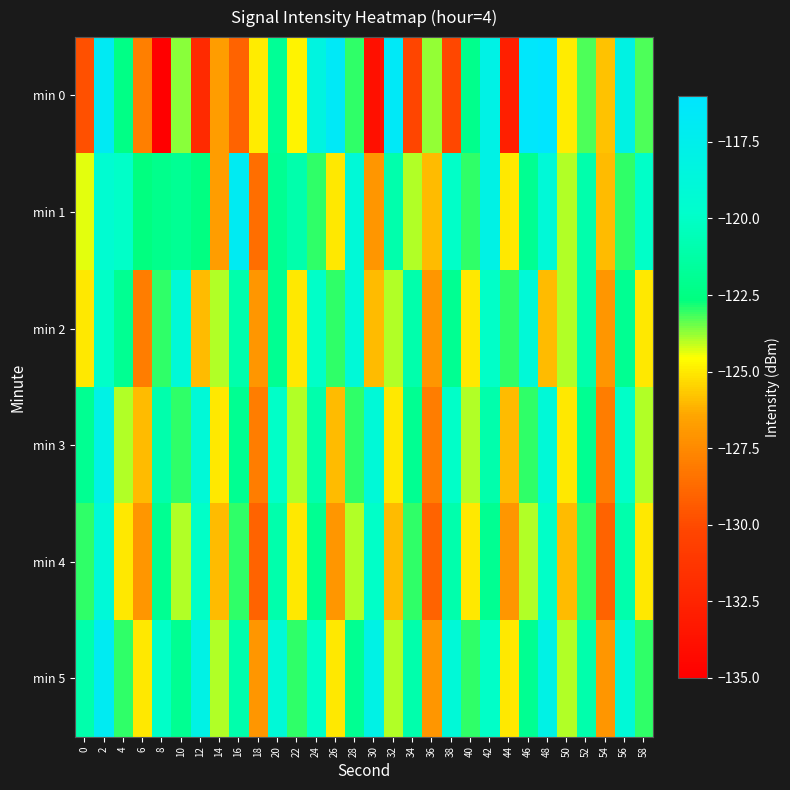

Which has a higher value, 58 or 20?

20